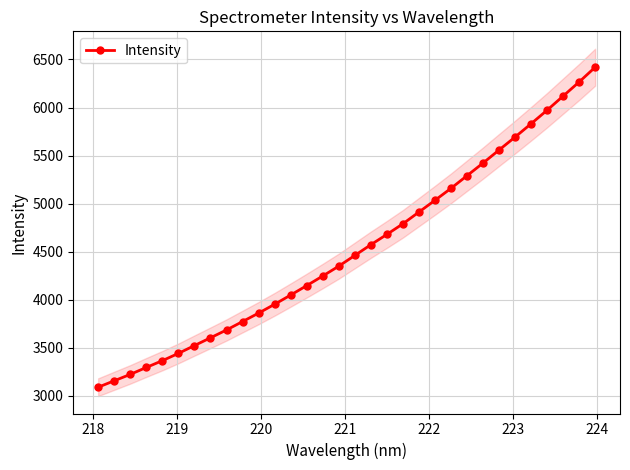

What is the smallest value displayed?

3089.2